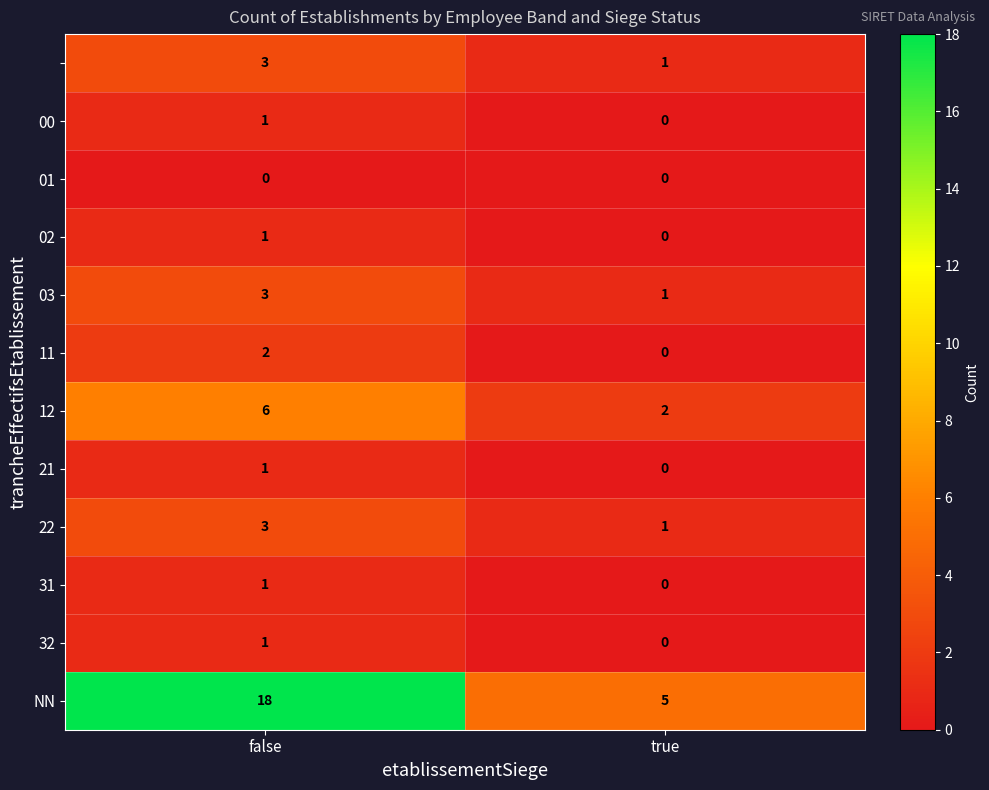

At which category is the sum across all series the highest?

false